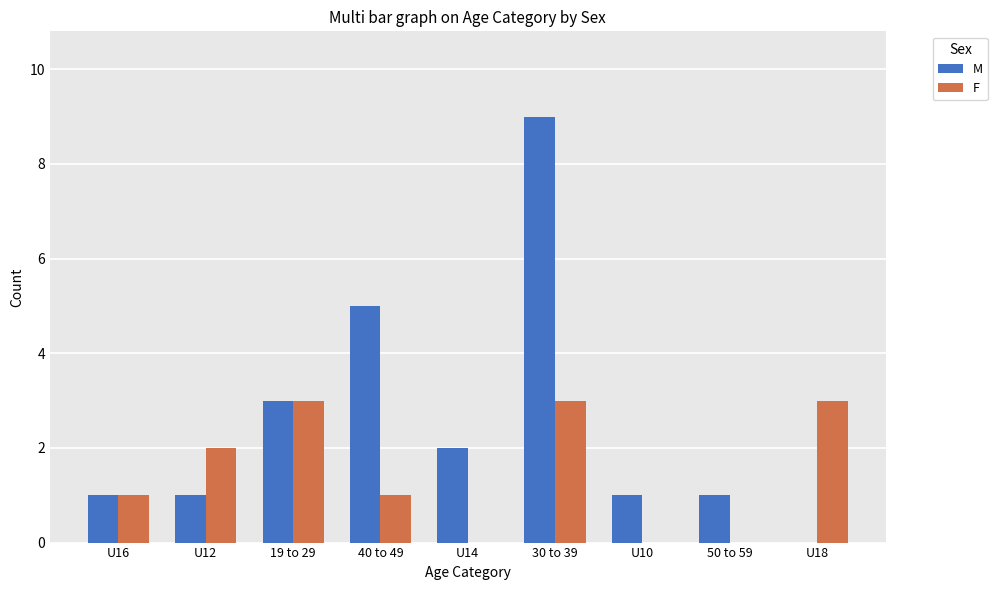

How many series are shown in this chart?

2